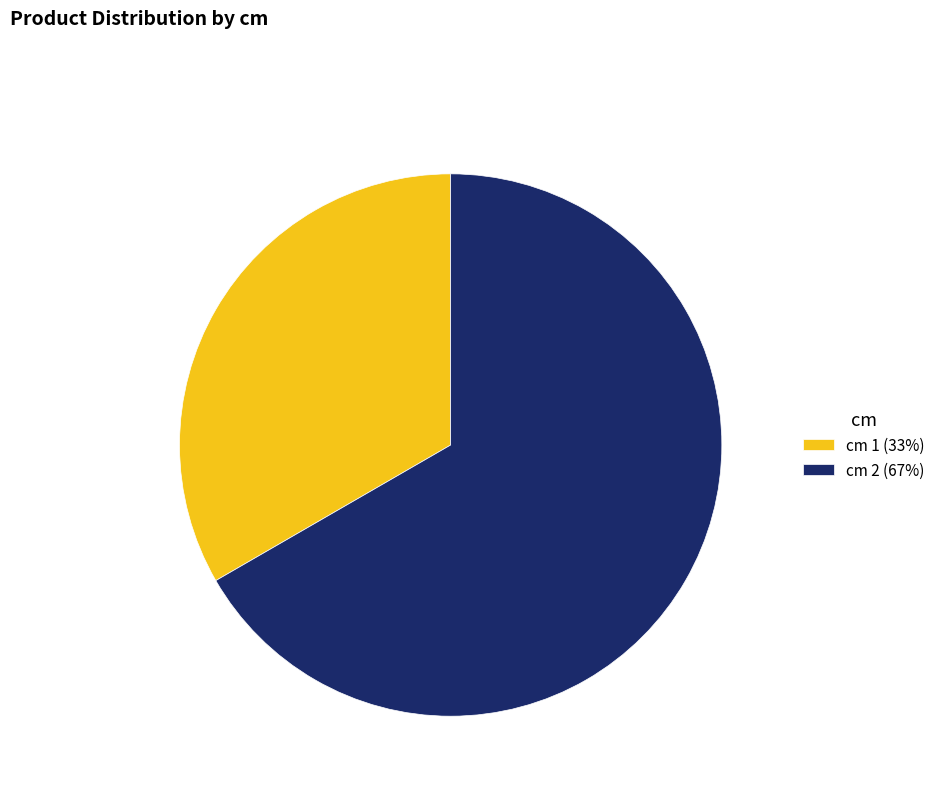

Rank the categories by value from highest to lowest.

cm 2 (67%), cm 1 (33%)